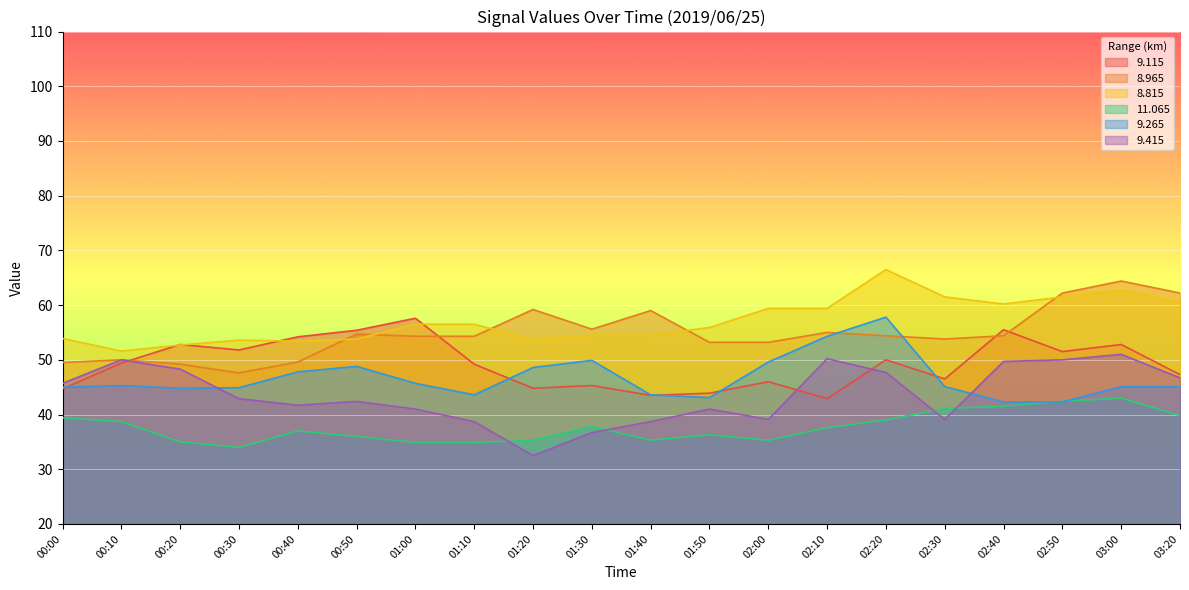

The value of   9.115 at 02:50 is 29.5. True or false?

False